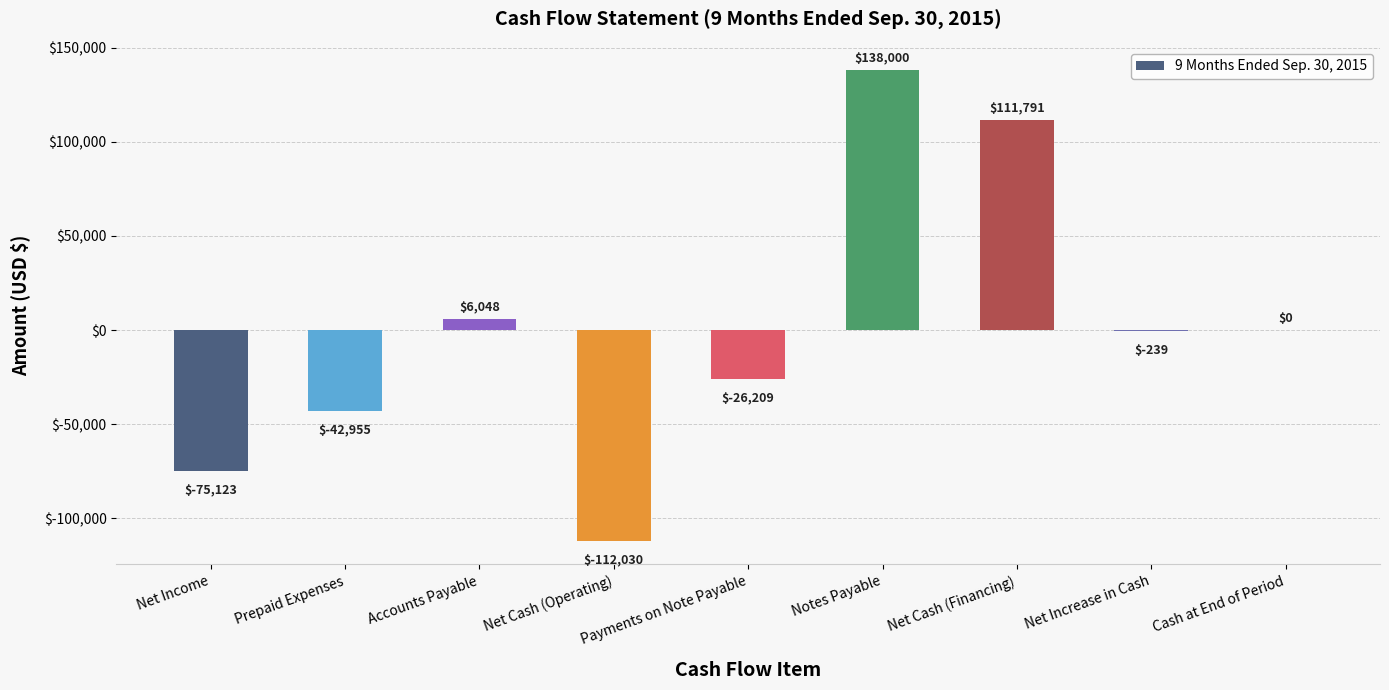

At which category does the chart reach its peak across all series?

Notes Payable